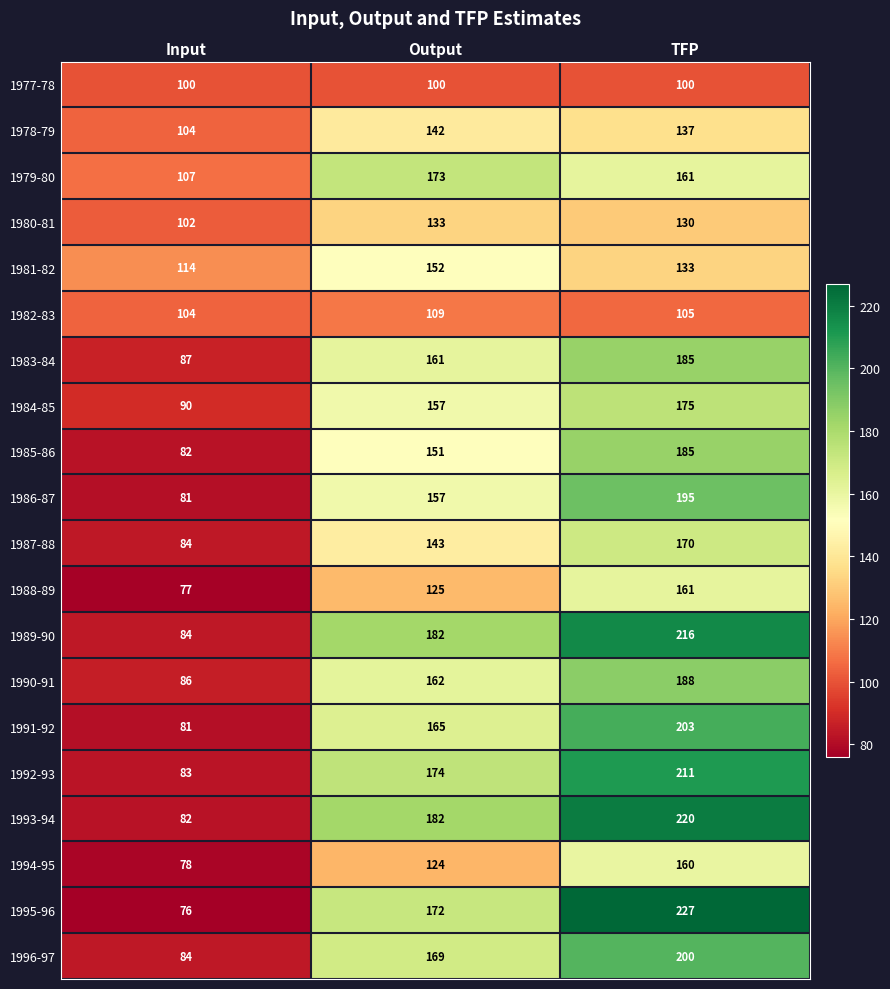

How many series are shown in this chart?

20